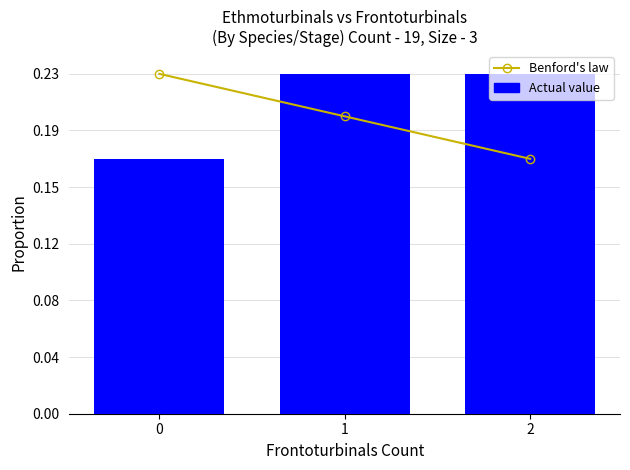

List the series in order of their overall mean, highest first.

Actual value, Benford's law